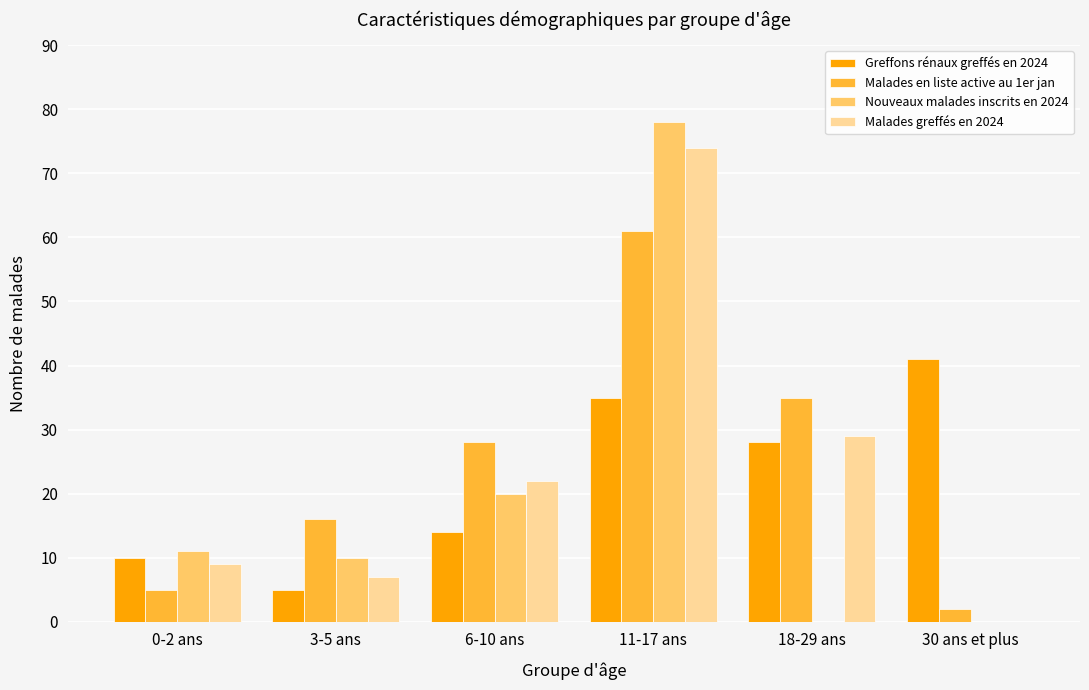

Reading left to right, what are all the values shown in this chart?

Greffons rénaux greffés en 2024: 0-2 ans=10	3-5 ans=5	6-10 ans=14	11-17 ans=35	18-29 ans=28	30 ans et plus=41
Malades en liste active au 1er jan: 0-2 ans=5	3-5 ans=16	6-10 ans=28	11-17 ans=61	18-29 ans=35	30 ans et plus=2
Nouveaux malades inscrits en 2024: 0-2 ans=11	3-5 ans=10	6-10 ans=20	11-17 ans=78	18-29 ans=0	30 ans et plus=0
Malades greffés en 2024: 0-2 ans=9	3-5 ans=7	6-10 ans=22	11-17 ans=74	18-29 ans=29	30 ans et plus=0